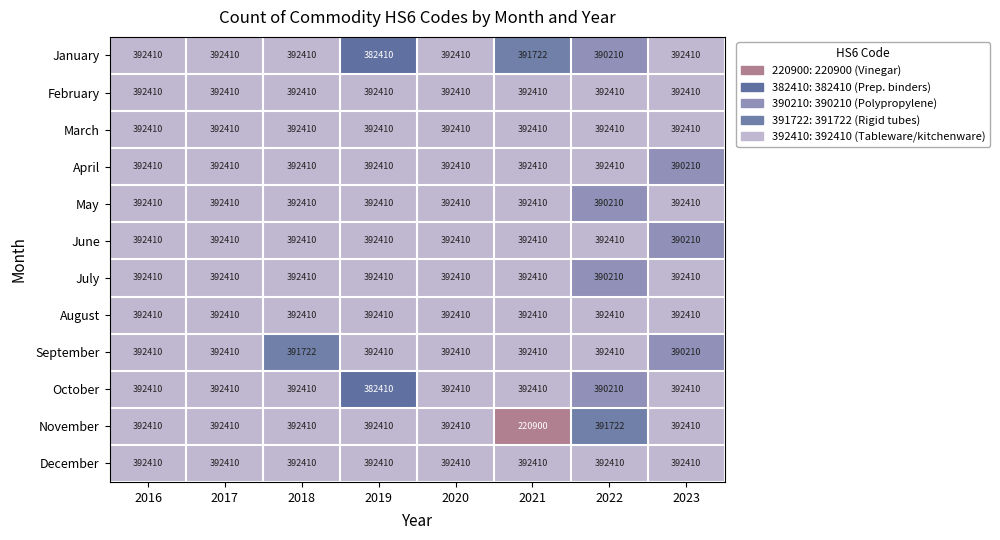

Is the value of October at 2021 greater than the value of June at 2023?

Yes